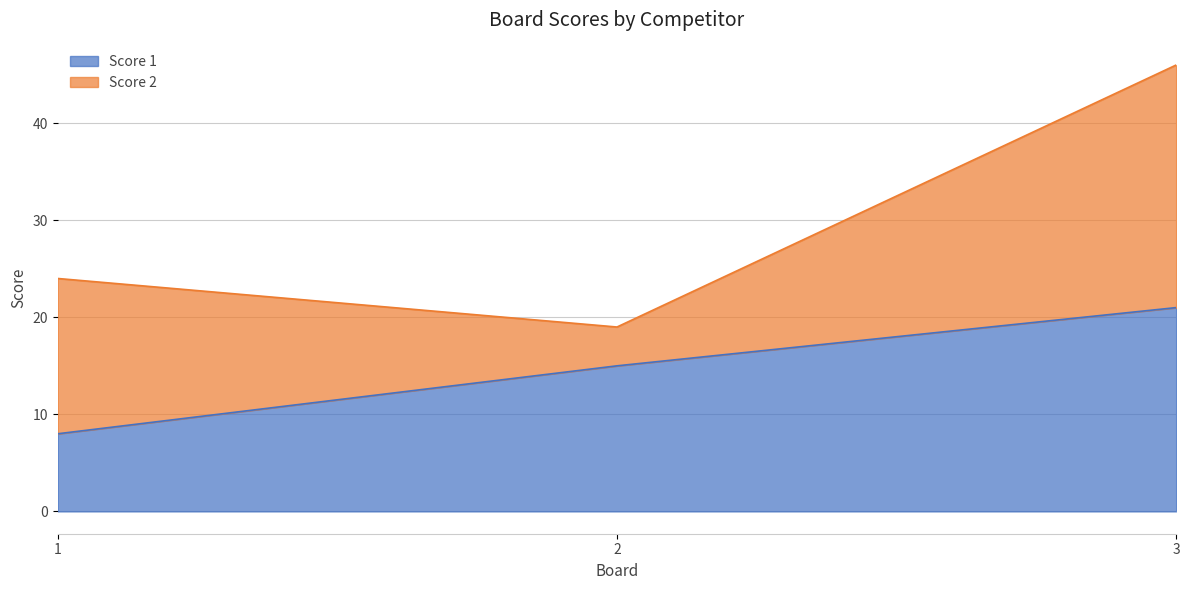

The chart shows a value of 8 at 1. True or false?

True